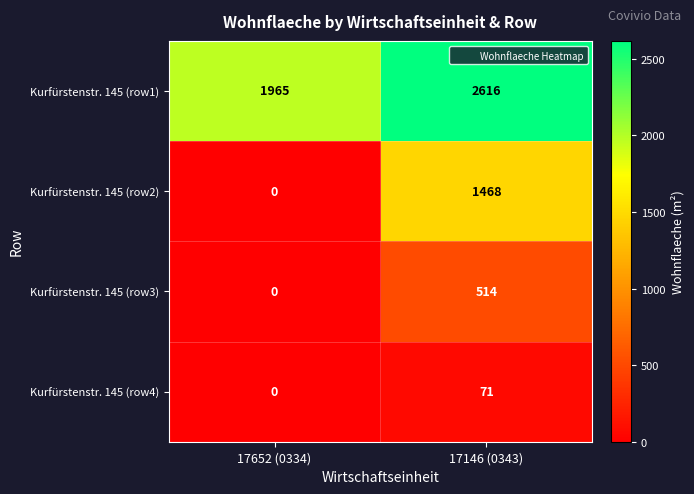

At which label is Kurfürstenstr. 145 (row2) closest to 734?

17652 (0334)